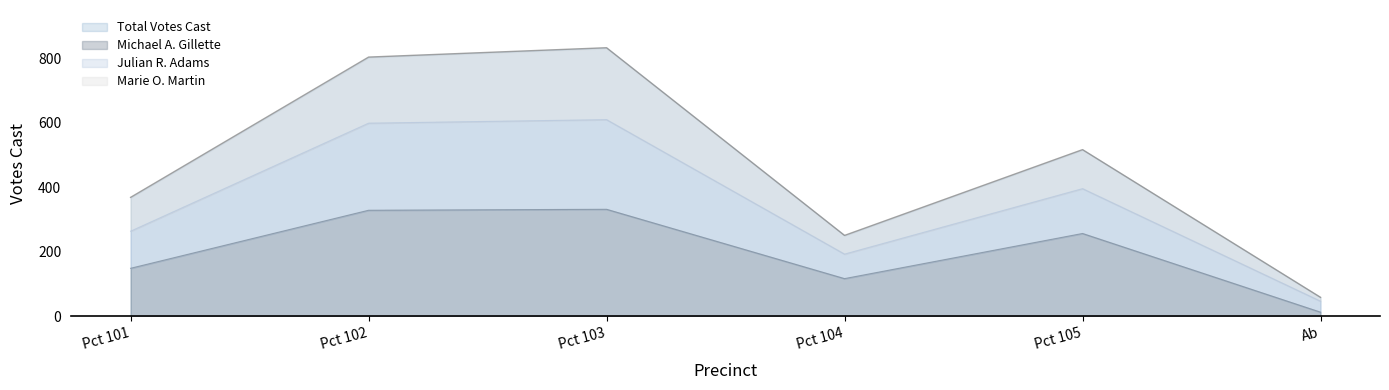

True or false: Marie O. Martin and Michael A. Gillette intersect in this chart.

False